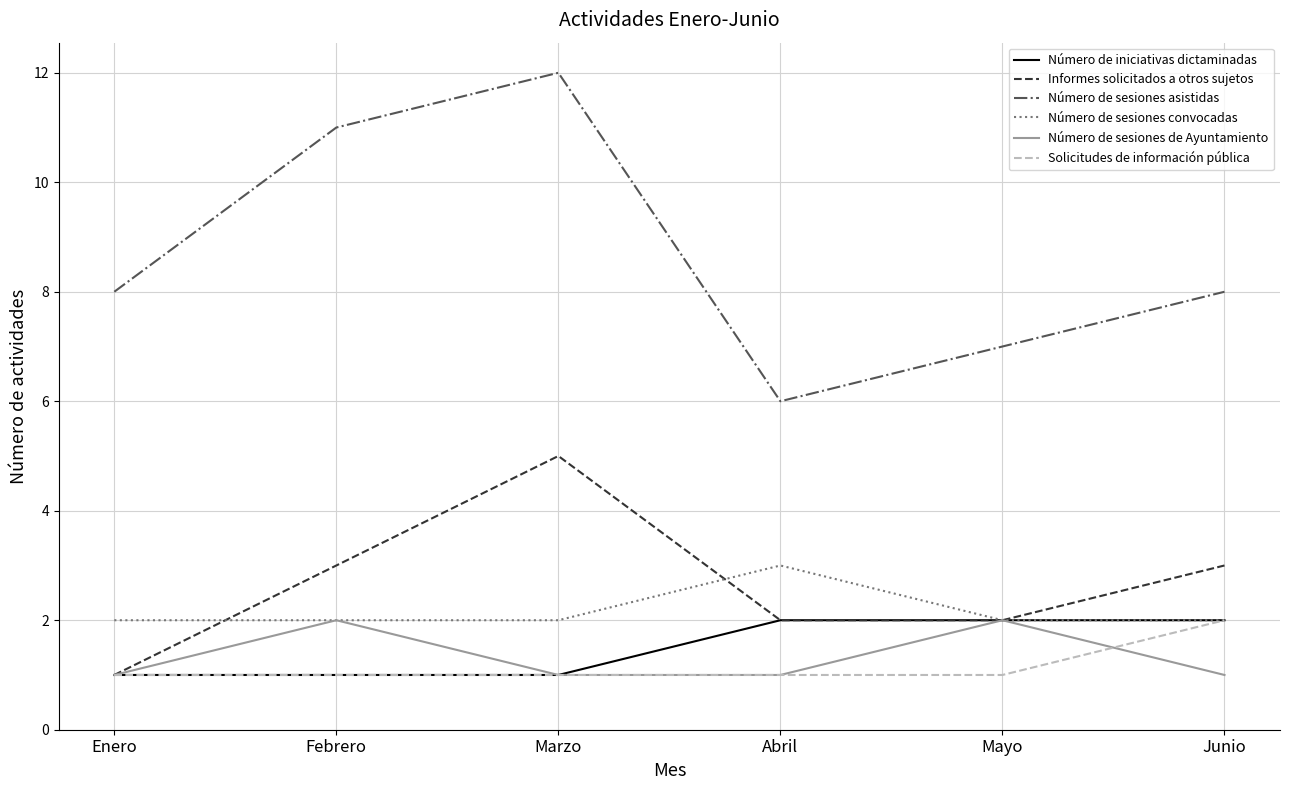

True or false: Número de sesiones asistidas and Número de iniciativas dictaminadas intersect in this chart.

False